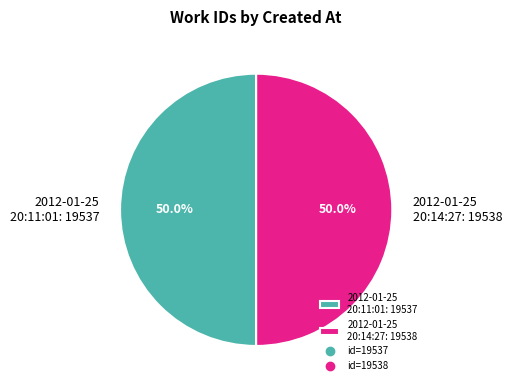

How many segments does this pie chart have?

2